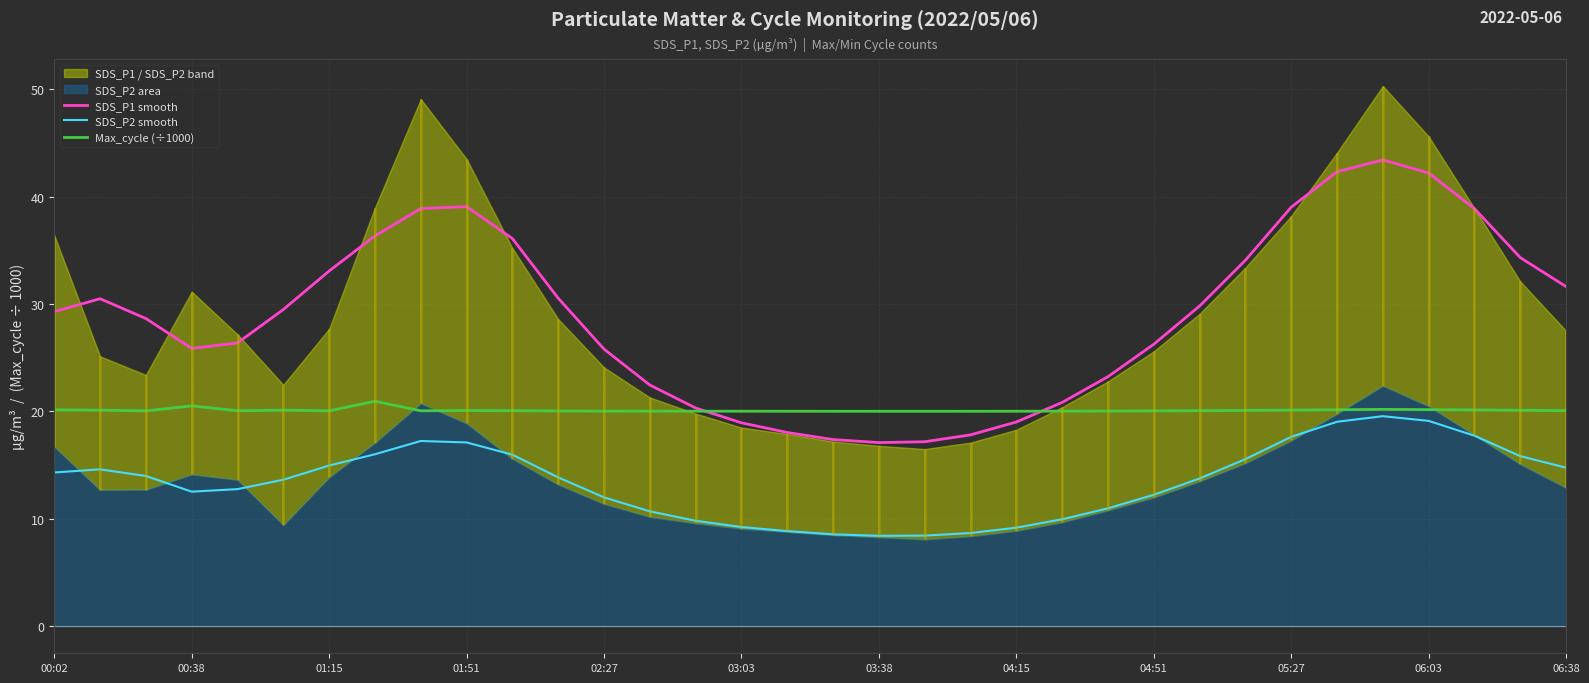

What is the minimum value shown in the chart?

8.4